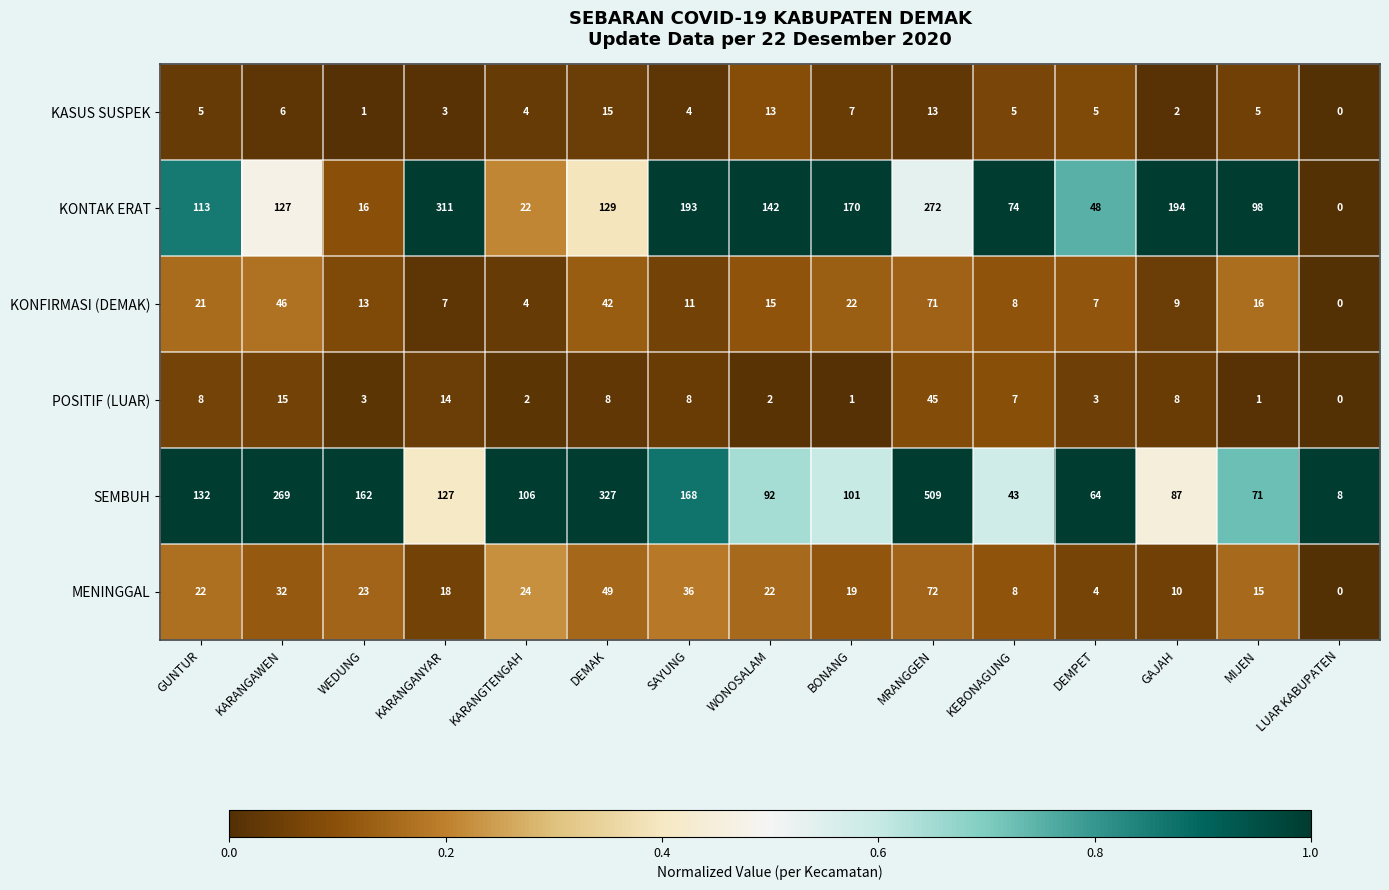

What is the difference between the maximum and minimum values in the KONTAK ERAT series?

311